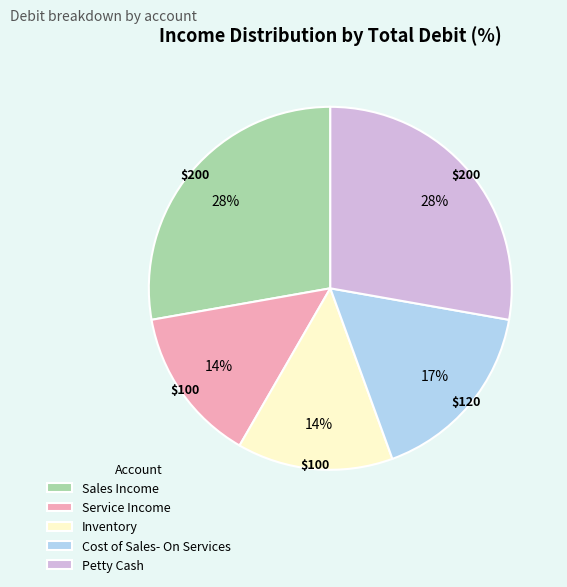

True or false: Petty Cash accounts for 28% of the total.

True